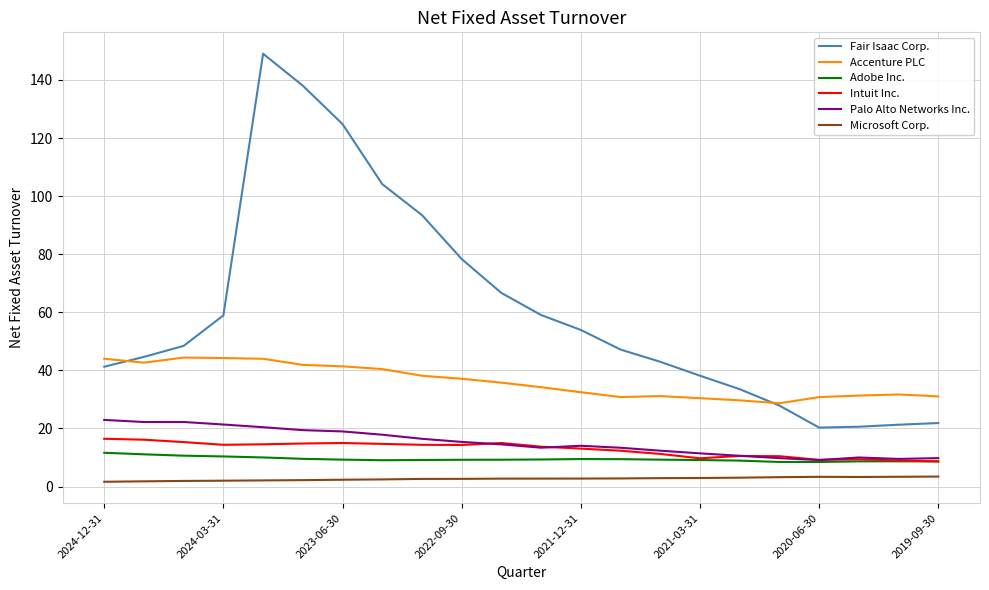

What is the minimum value for Accenture PLC?

28.7